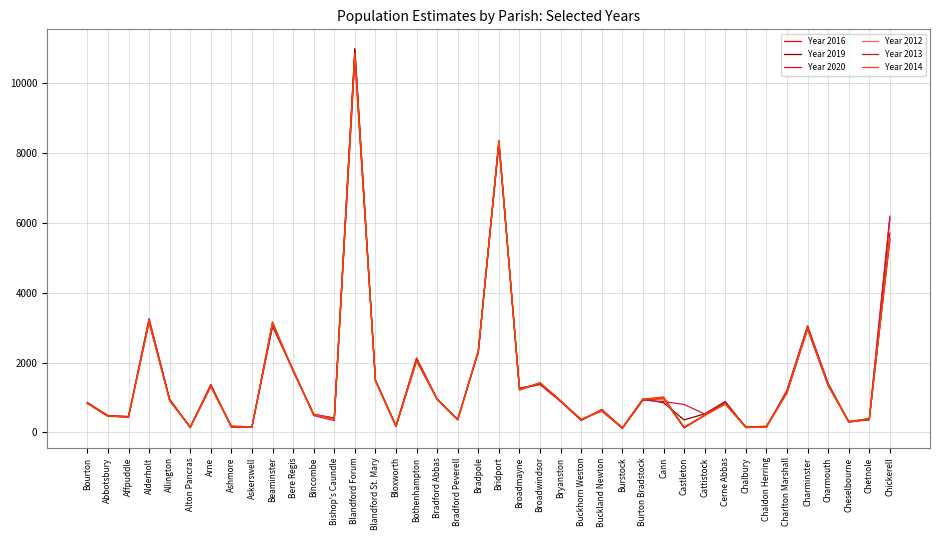

True or false: Year 2014 has a value of 4774 at Charminster.

False